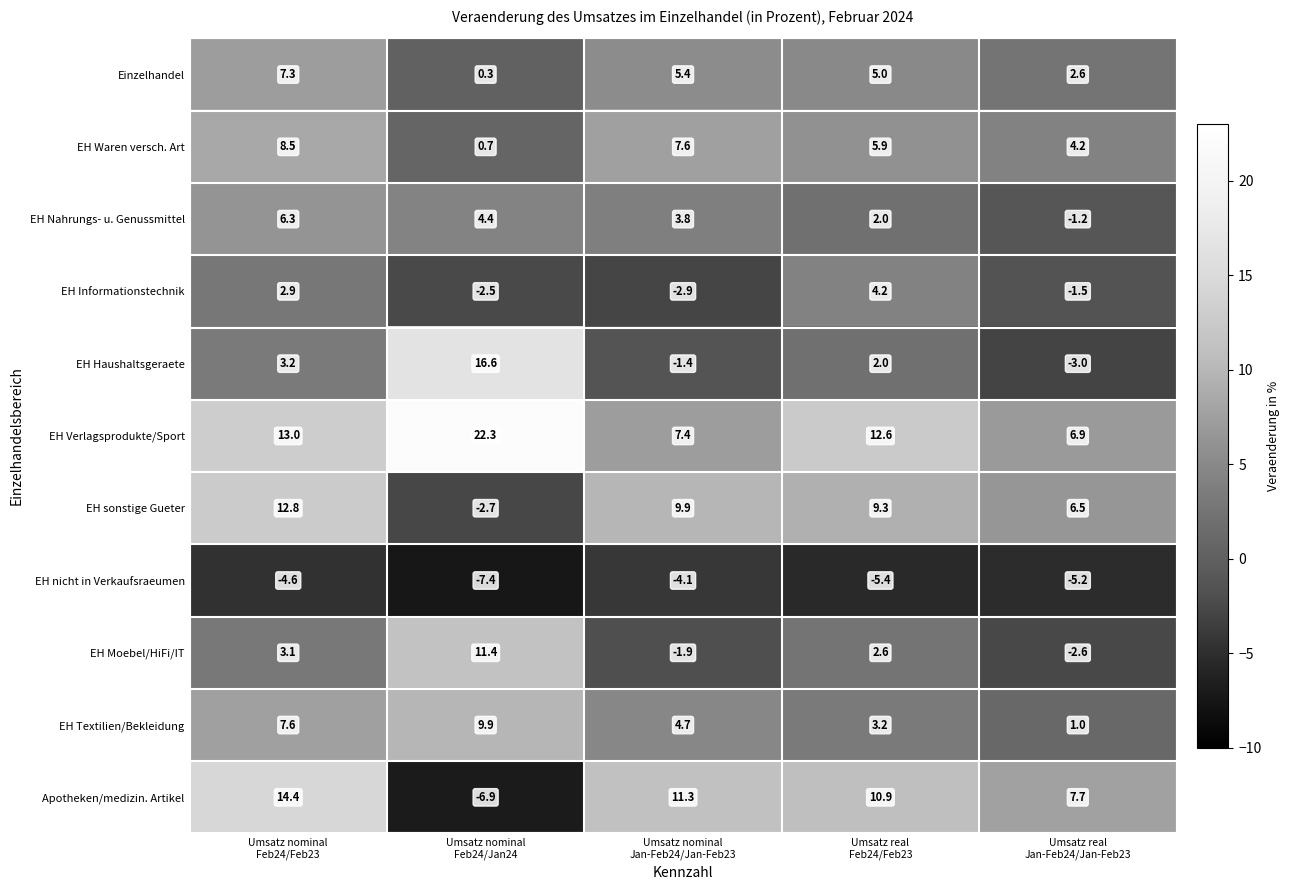

What is the difference between the second highest and minimum values in the EH nicht in Verkaufsraeumen series?

2.8